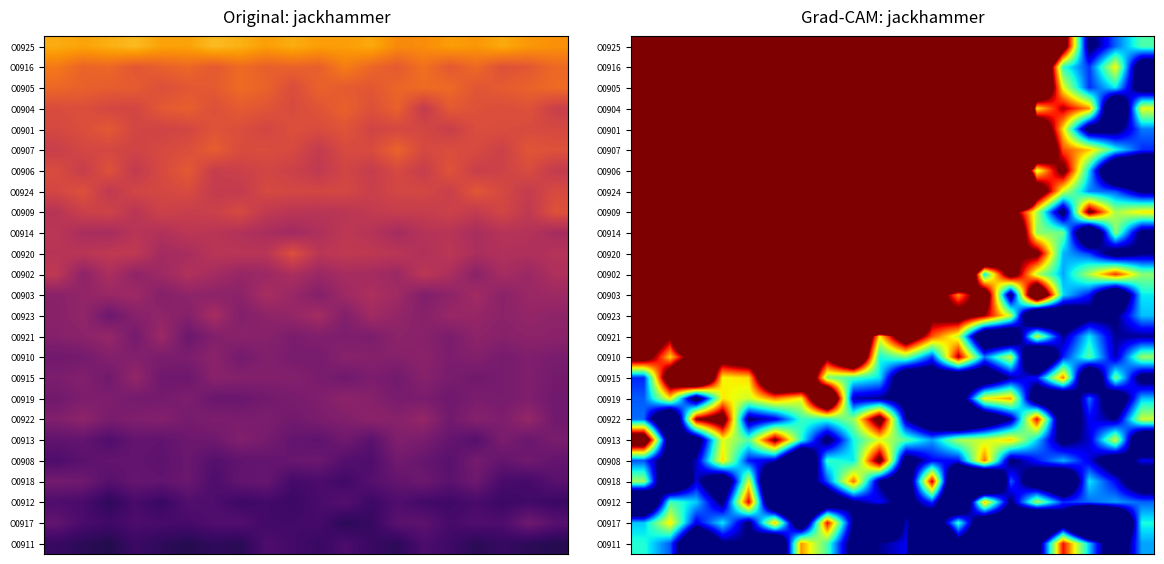

At which category does the chart reach its minimum across all series?

17